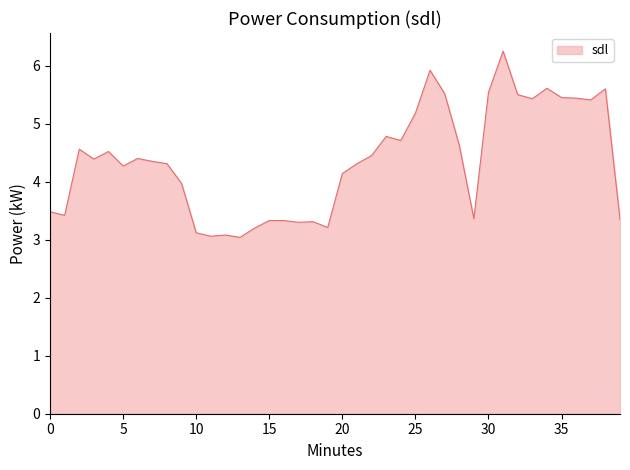

What is the smallest value displayed?

3.0